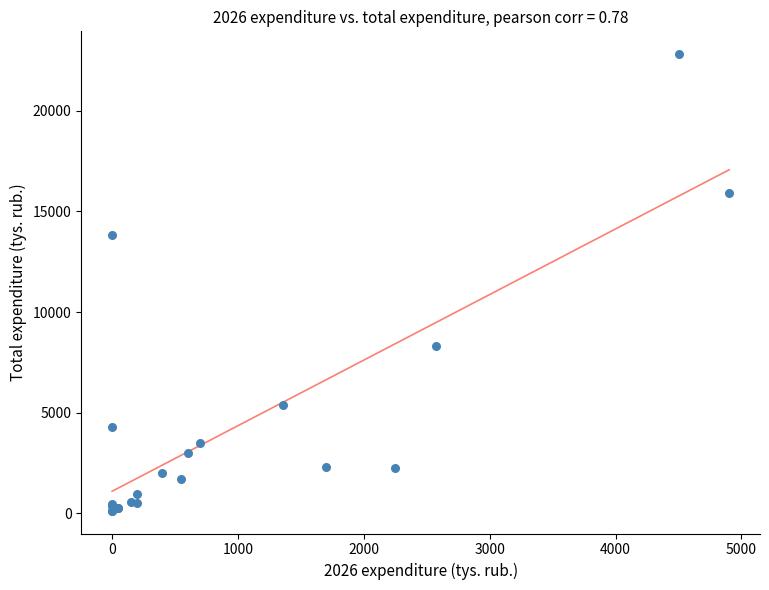

What Y value in the scatter plot is closest to 11470?

13836.2